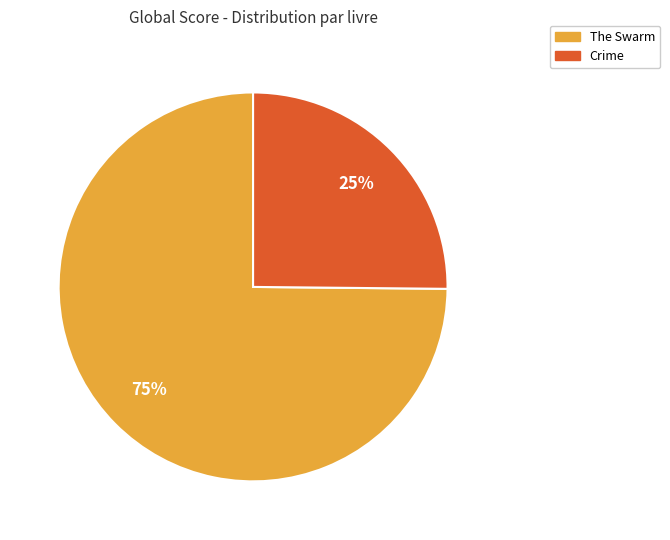

The The Swarm slice represents 75% of the pie. True or false?

True